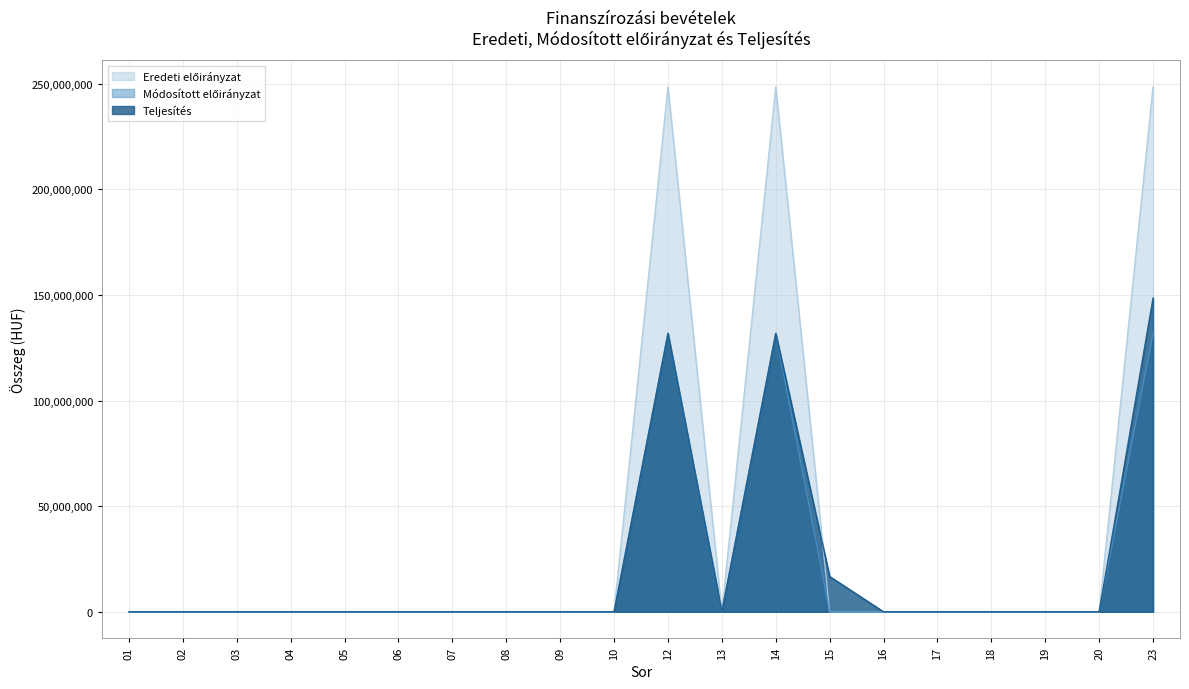

True or false: Teljesítés and Eredeti előirányzat cross at least once.

True